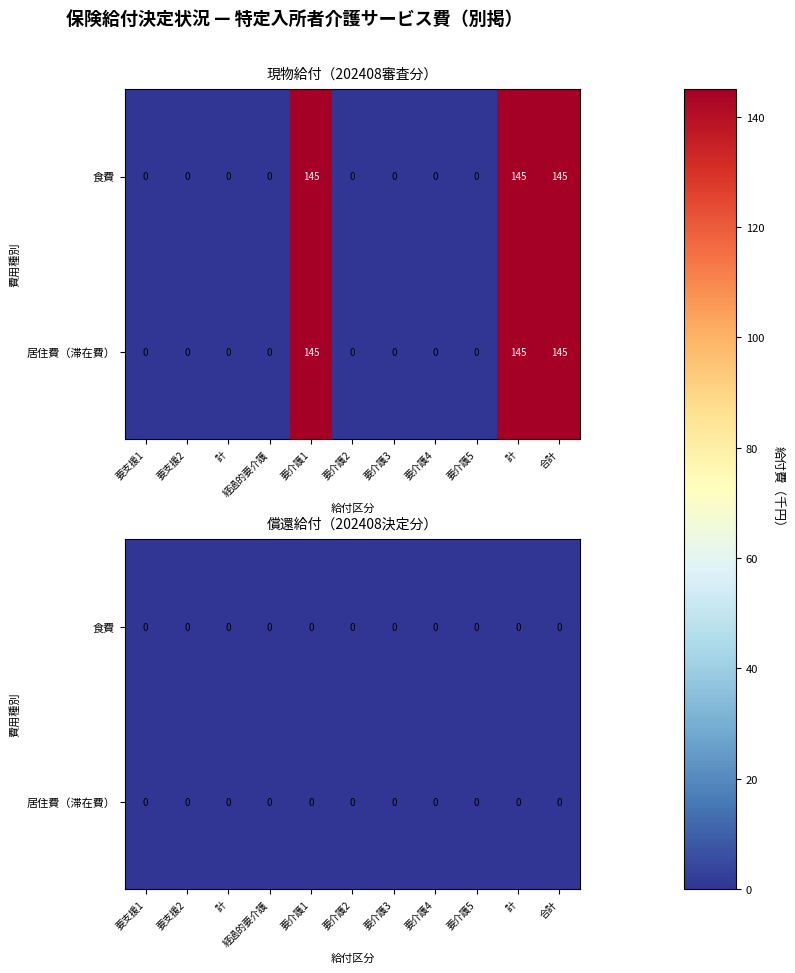

Which category has the highest value in the 食費 series?

要介護1